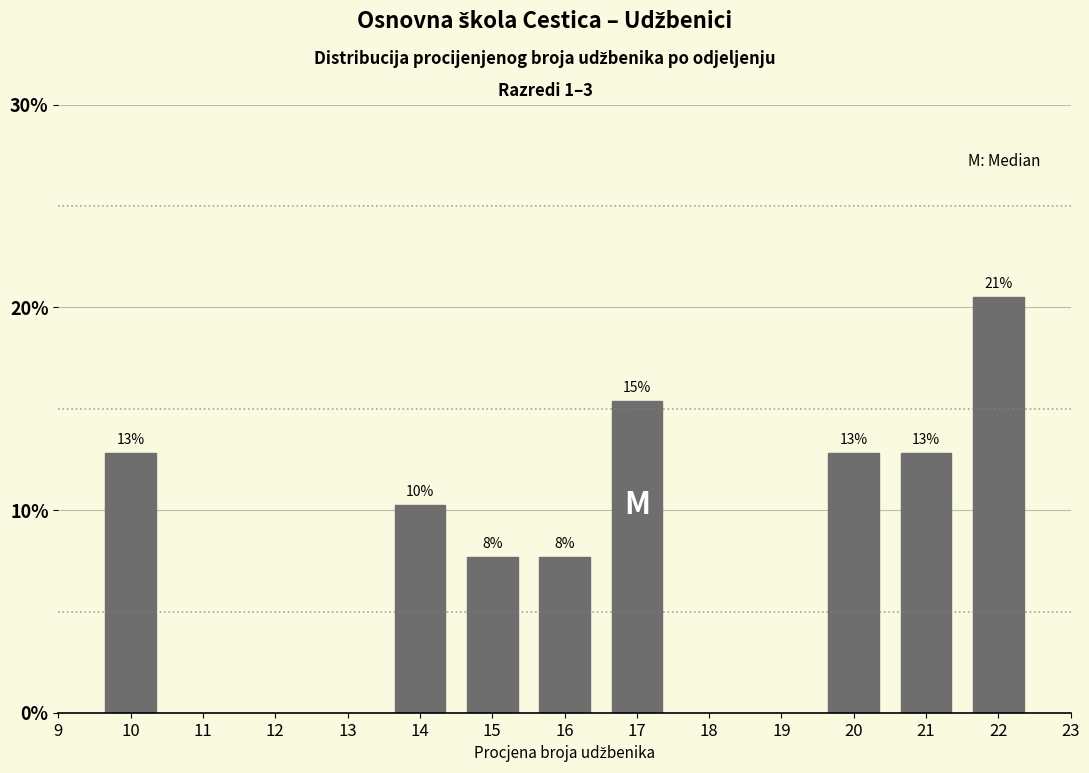

Are the bars horizontal?

No